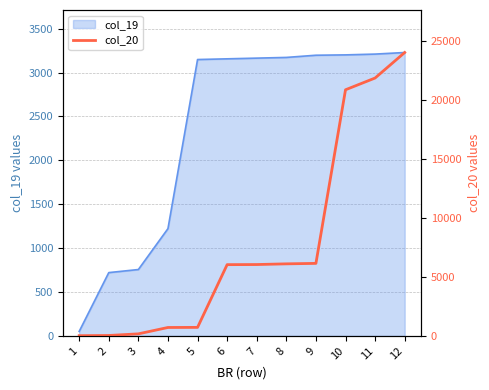

Where does the data first go above 6040?

8